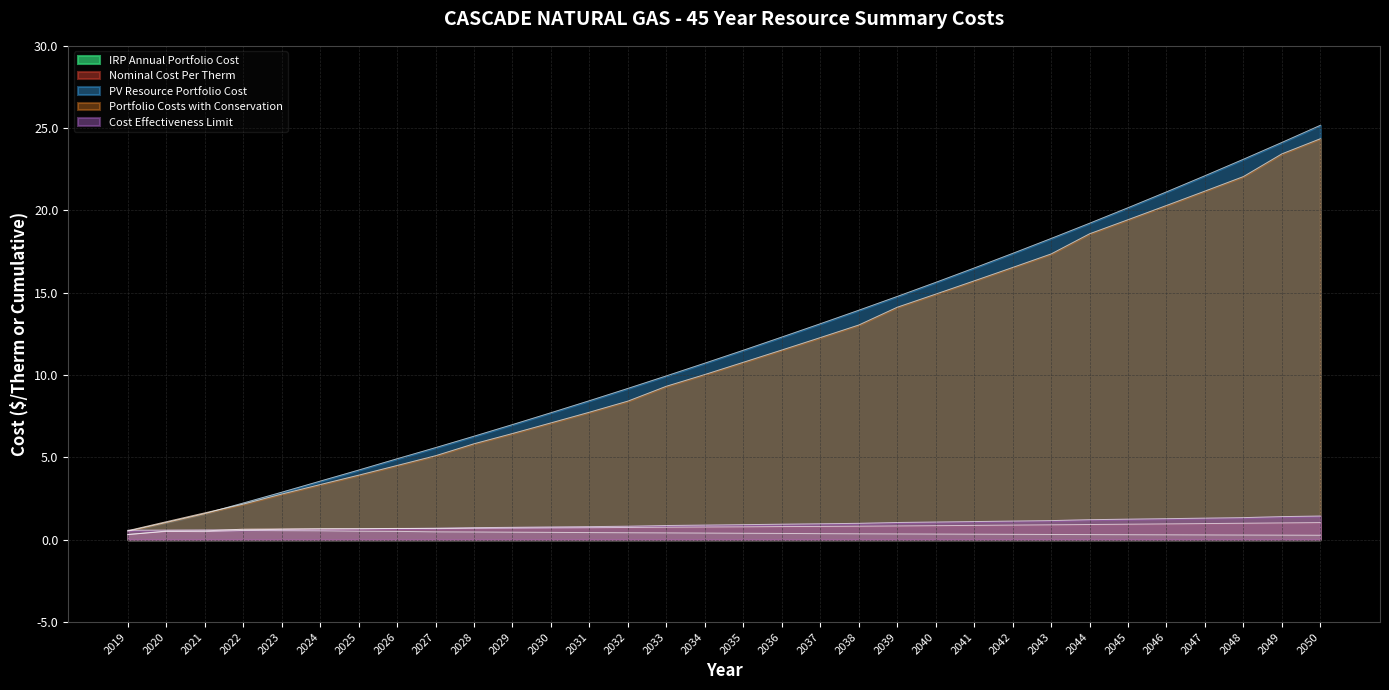

At how many categories does at least one series exceed 17?

9